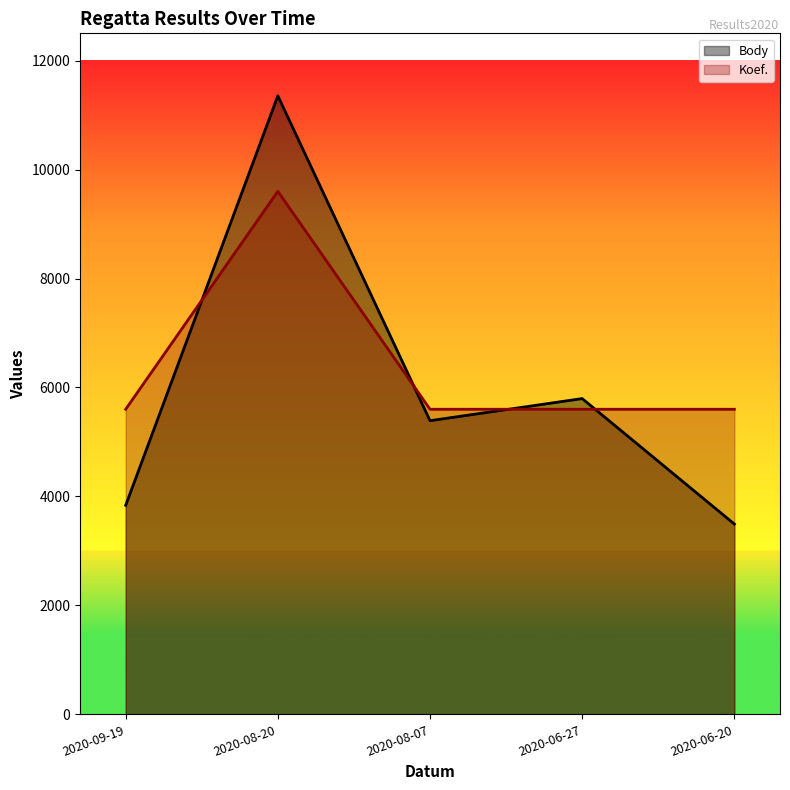

What is the total value across all series at 2020-06-27?

11396